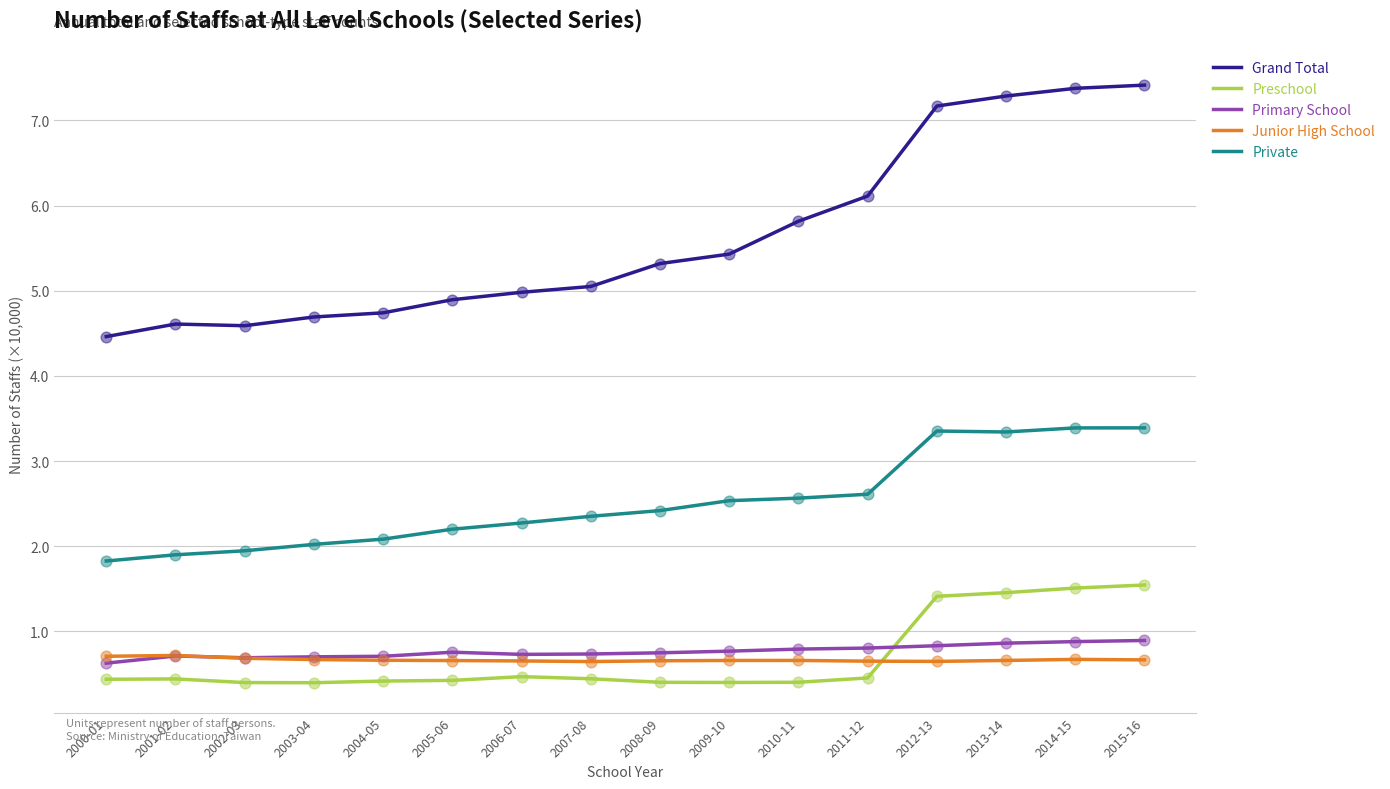

What are all the series names shown in the legend?

Grand Total, Preschool, Primary School, Junior High School, Private